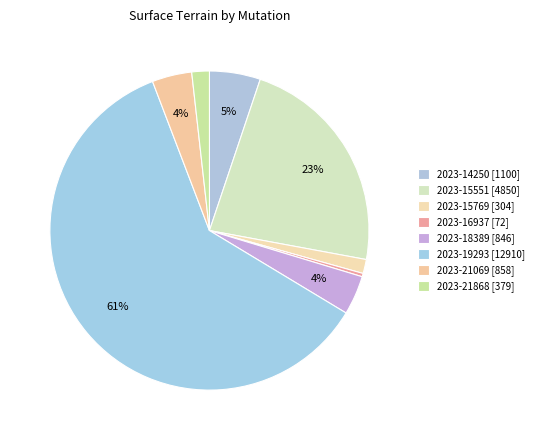

How many slices are in this pie chart?

8